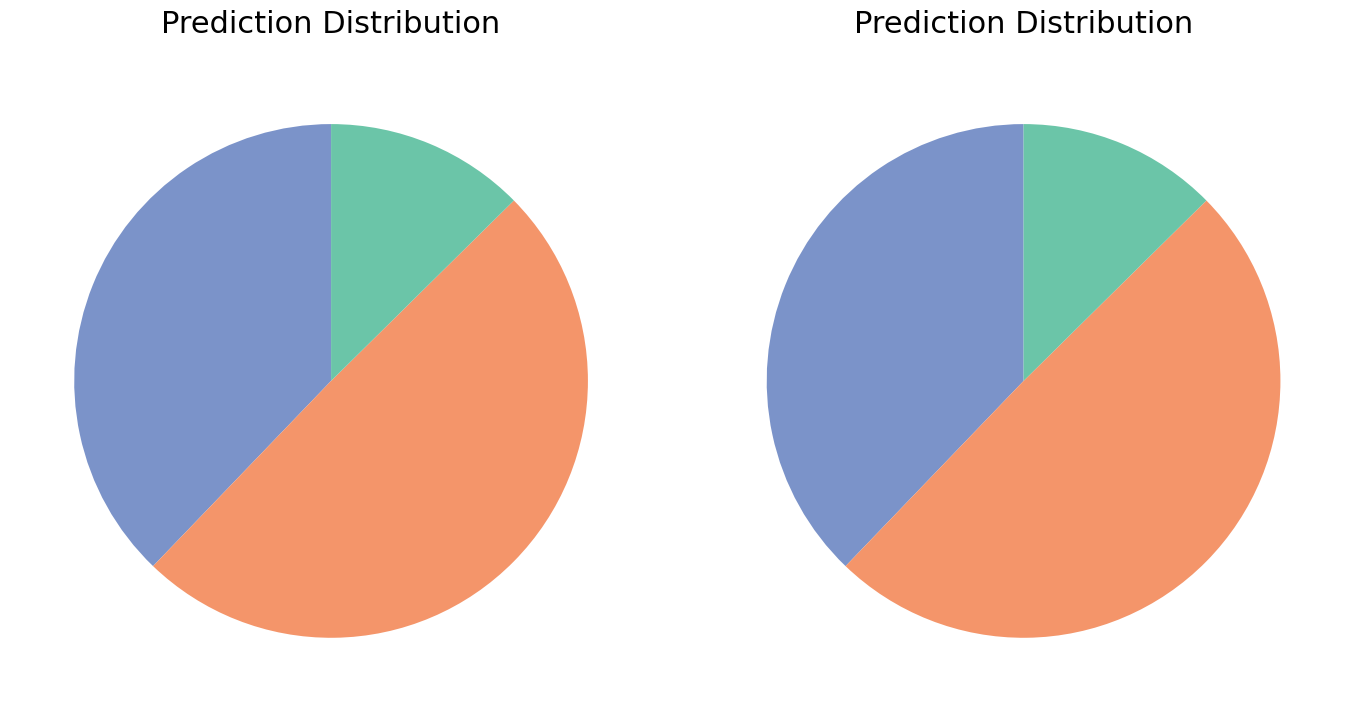

Which has a higher value, Level 1 or Level 3?

Level 1